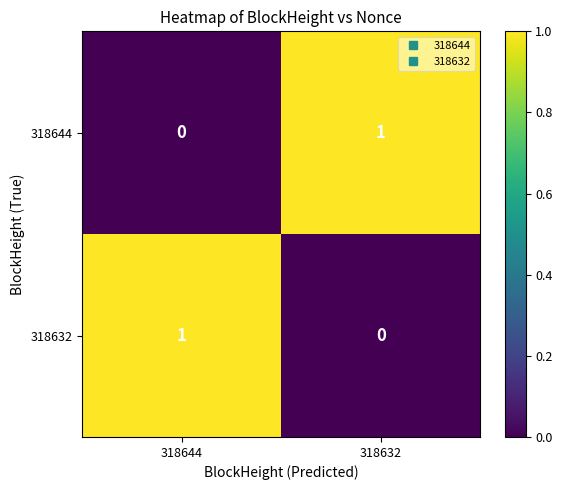

The 318644 series shows 1 at 318632. True or false?

True